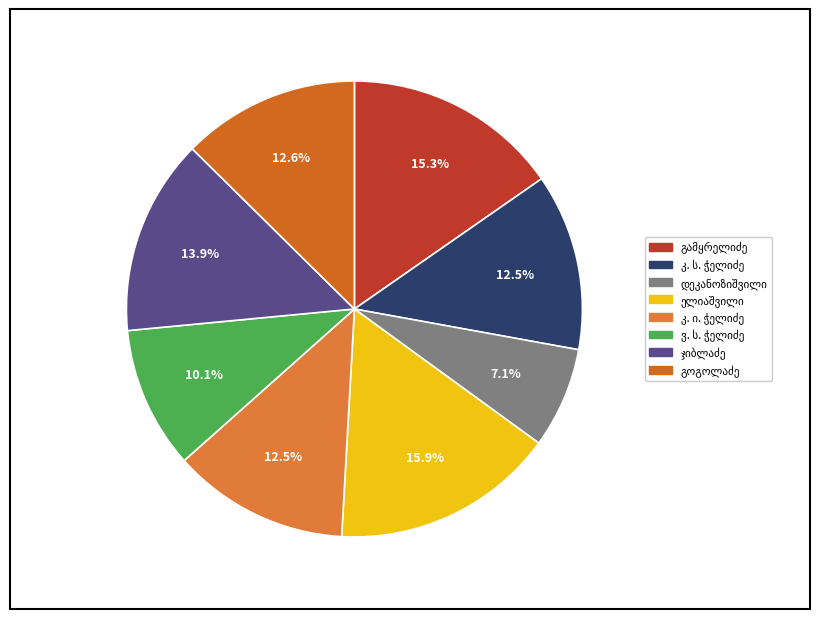

To the nearest percent, what is the combined percentage of პარმენ დავითის ძე გამყრელიძე and კაპიტონ ალექსანდრეს ძე გოგოლაძე?

28%